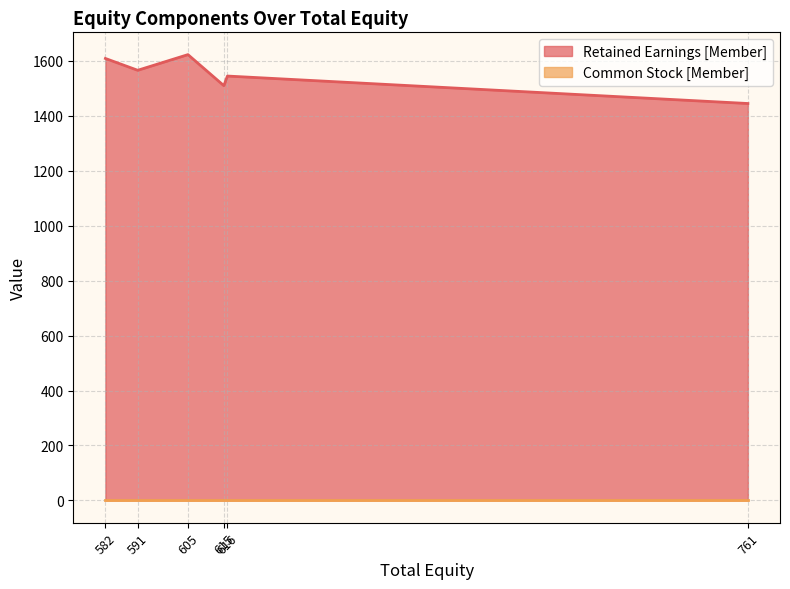

What is the difference between the maximum and minimum values in the Retained Earnings [Member] series?

178